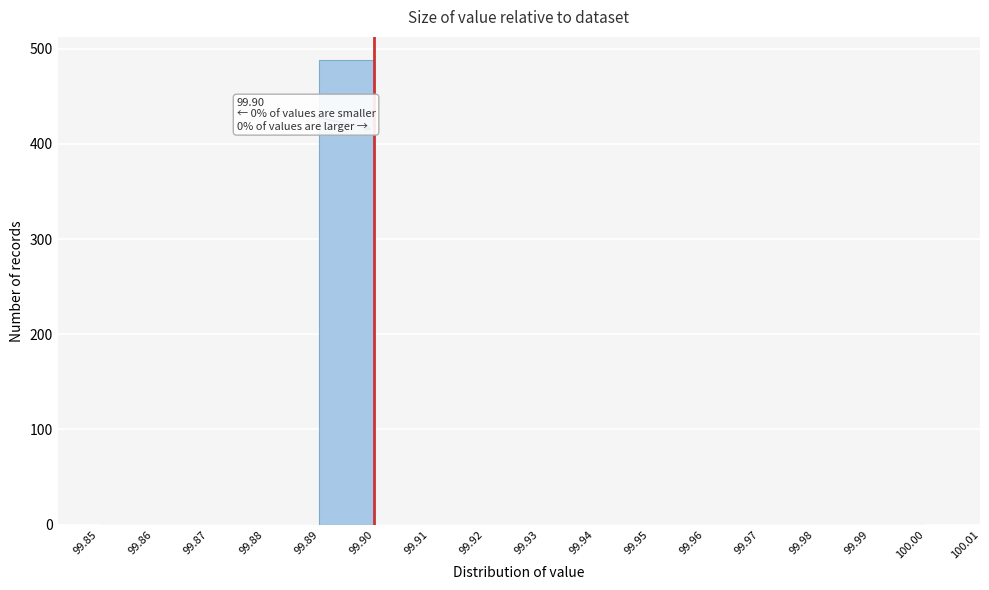

Over which range of the x-axis is the bar tallest?

99.89 to 99.90